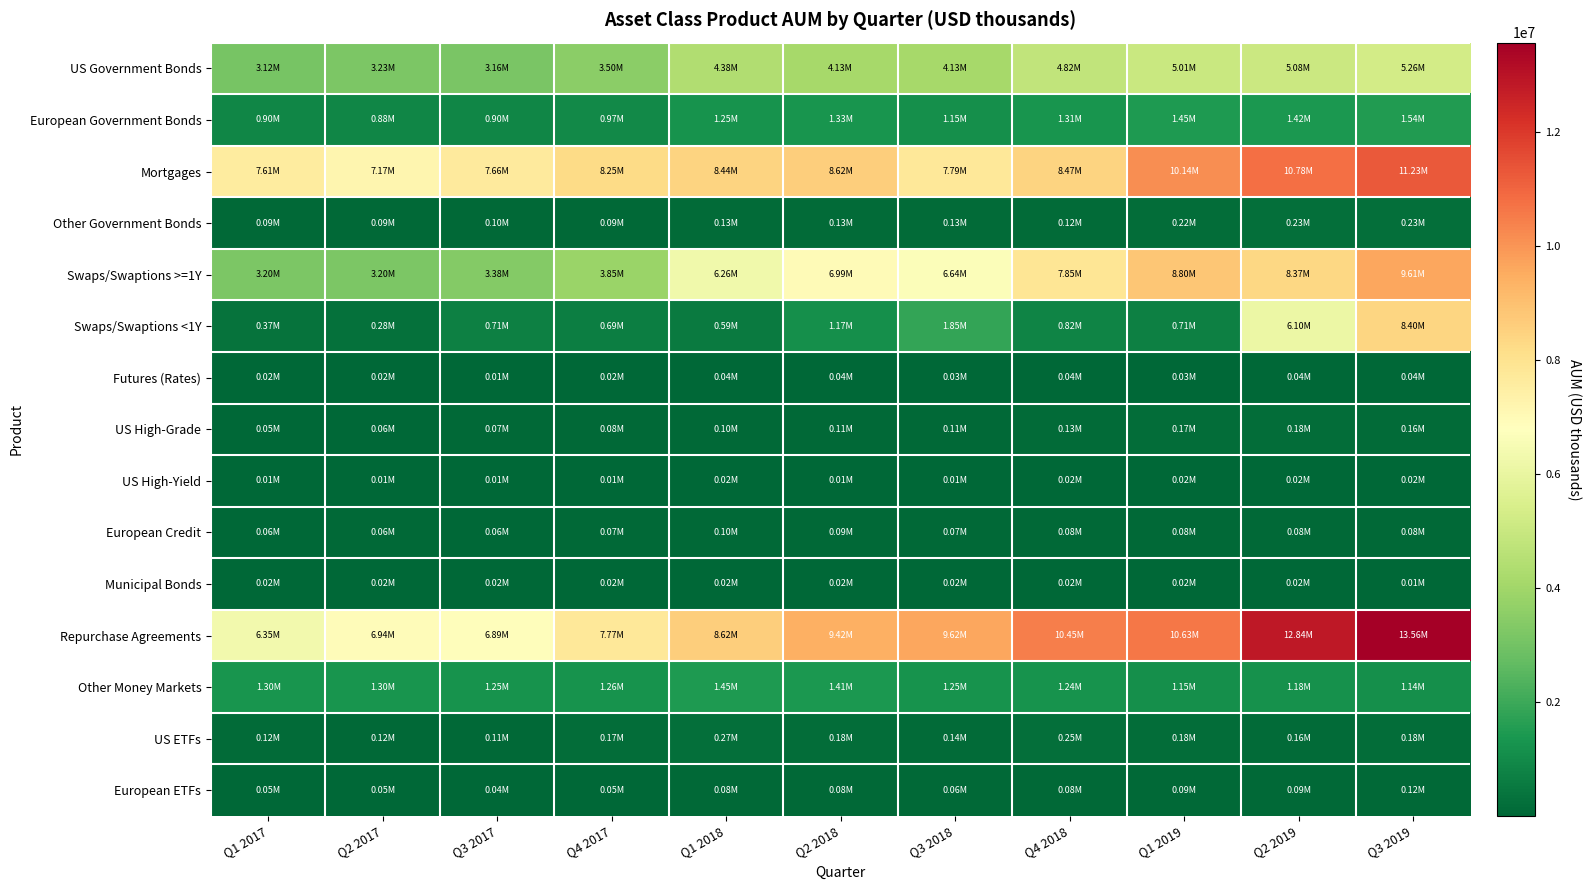

List the series in order of their peak value, lowest first.

Municipal Bonds, US High-Yield, Futures (Rates), European Credit, European ETFs, US High-Grade, Other Government Bonds, US ETFs, Other Money Markets, European Government Bonds, US Government Bonds, Swaps/Swaptions <1Y, Swaps/Swaptions >=1Y, Mortgages, Repurchase Agreements